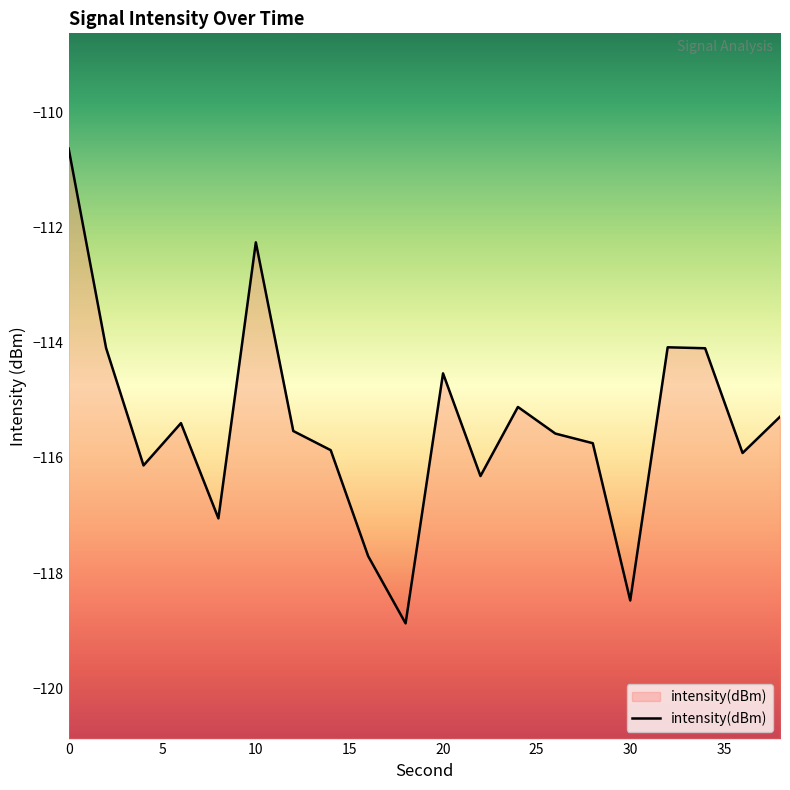

Reading right to left, extract all data points from this chart.

-115.3	-115.9	-114.1	-114.1	-118.5	-115.7	-115.6	-115.1	-116.3	-114.5	-118.9	-117.7	-115.9	-115.5	-112.3	-117.0	-115.4	-116.1	-114.1	-110.6